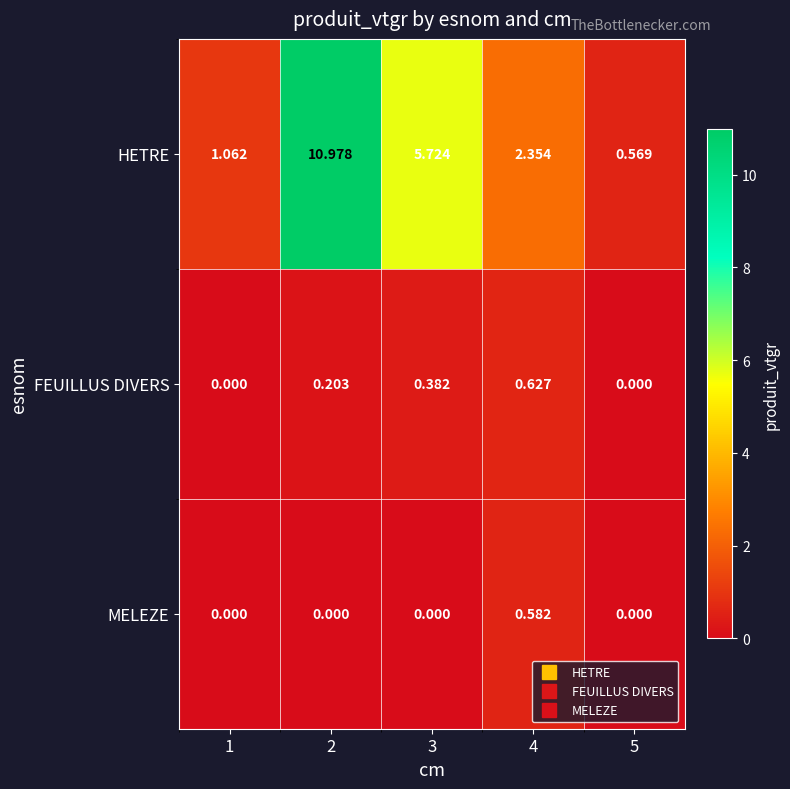

How many distinct data groups are displayed?

3